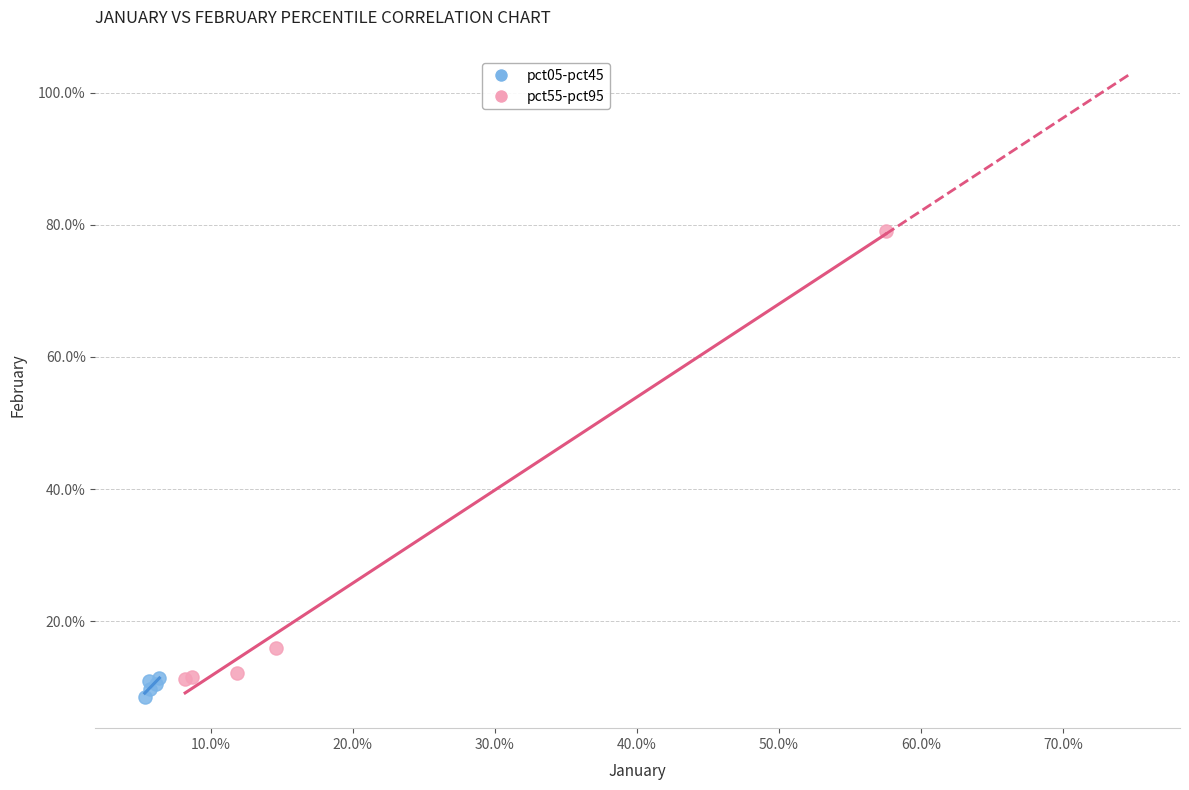

What are all the series names shown in the legend?

pct05-pct45, pct55-pct95